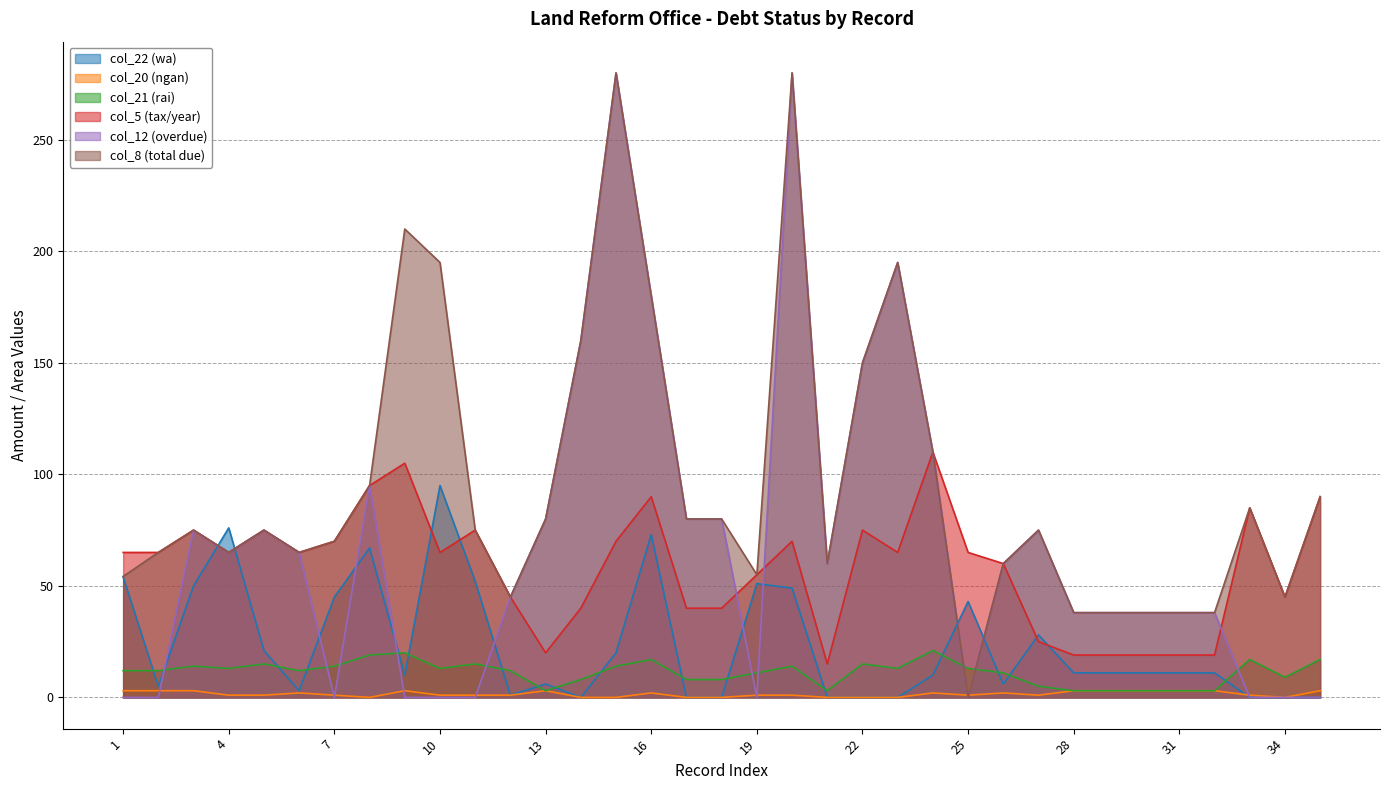

The col_5 (tax/year) series shows 19.0 at 31. True or false?

True